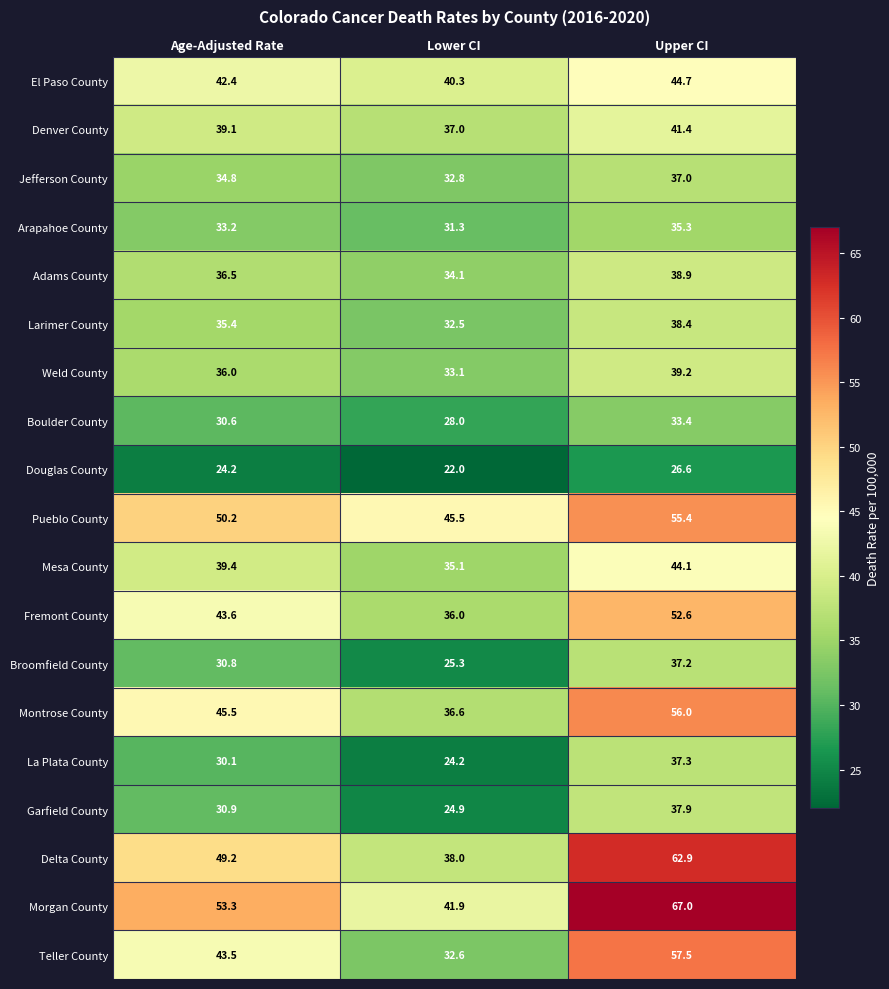

At which label does Douglas County first exceed 24?

Age-Adjusted Rate